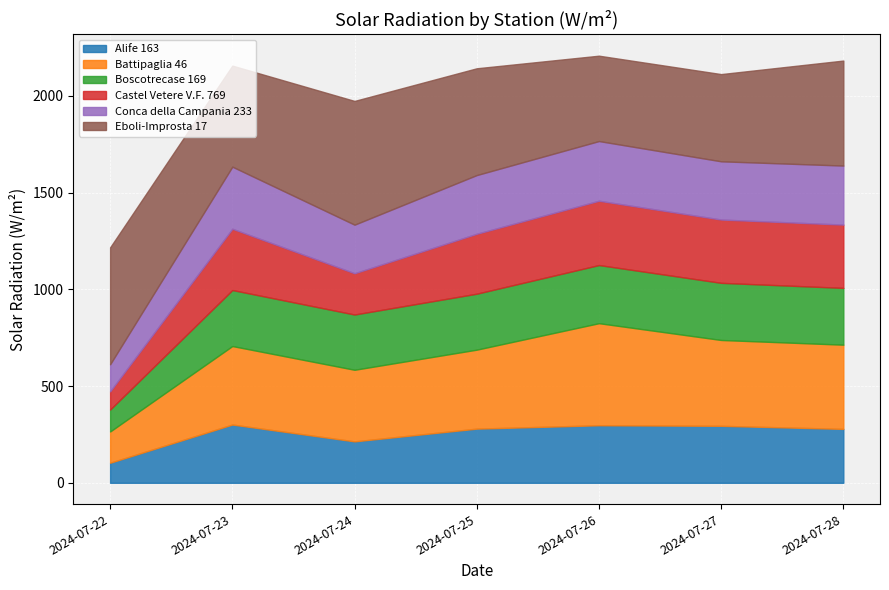

Which series has the largest range (max minus min)?

Battipaglia 46